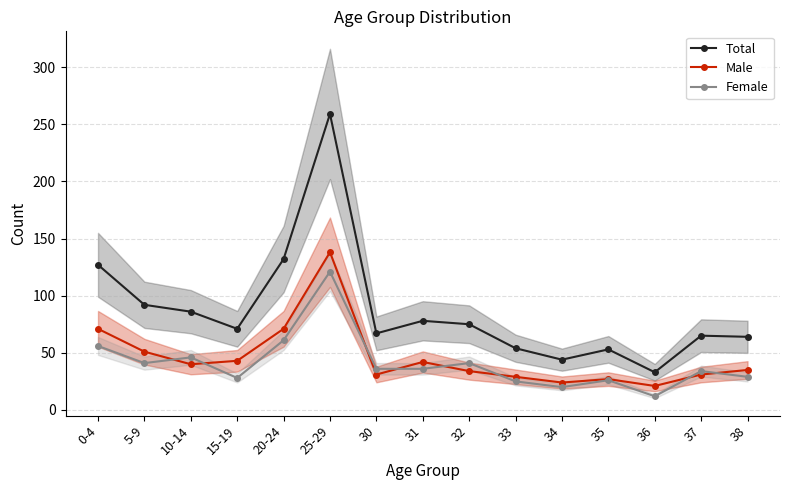

How many lines are shown in the chart?

3